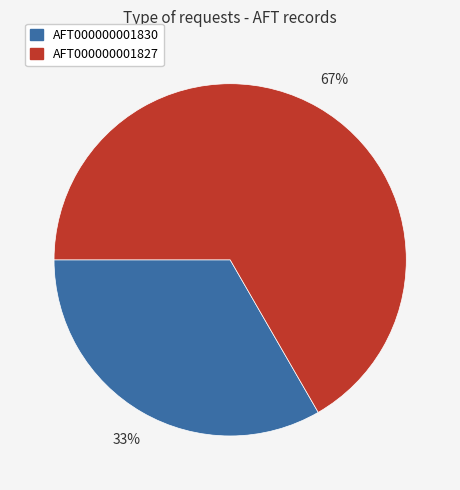

Do AFT000000001827 and AFT000000001830 together represent more than half of the pie?

Yes